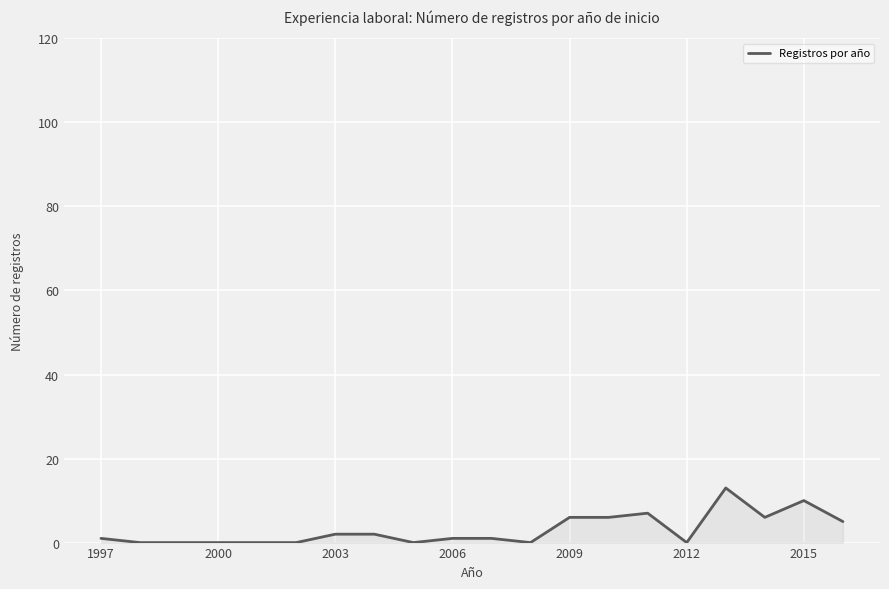

What is the maximum value shown in the chart?

13